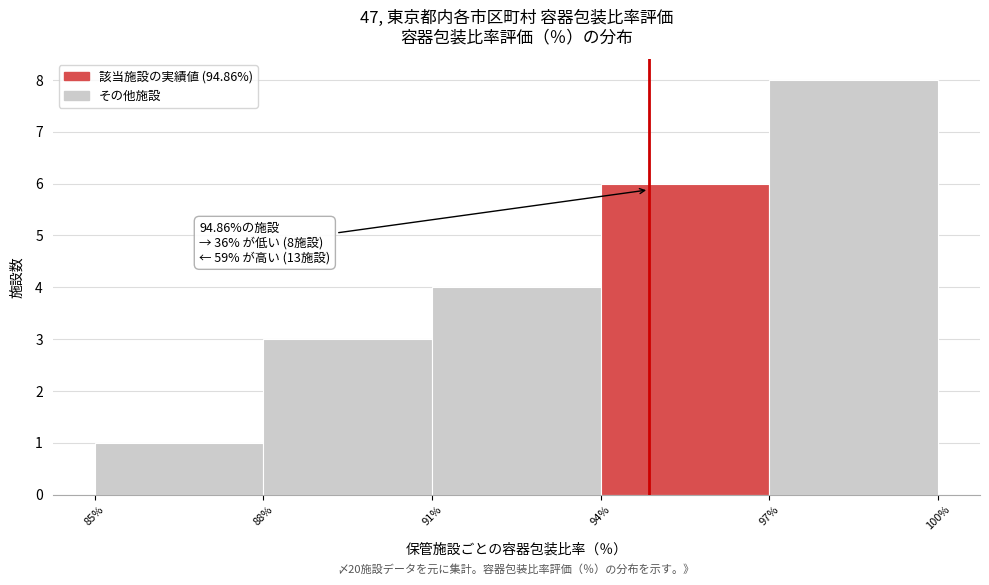

Over which range of the x-axis is the bar tallest?

97% to 100%